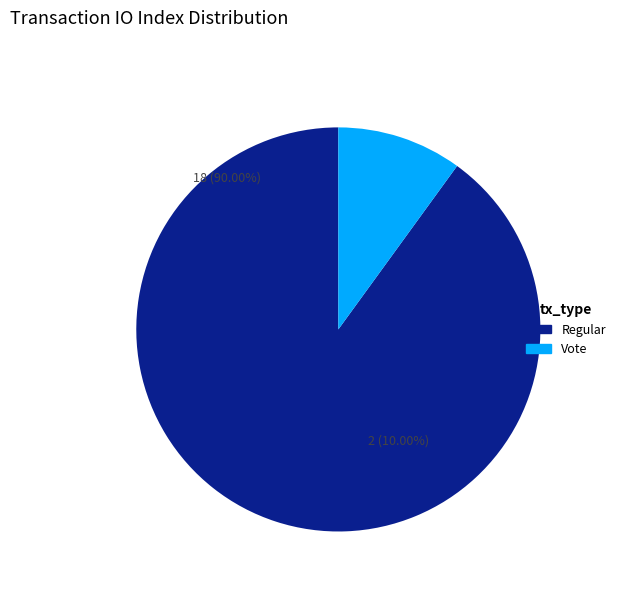

Is there any slice that represents more than half of the pie?

Yes